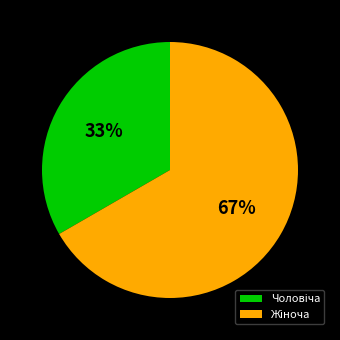

Which has a higher value, Чоловіча or Жіноча?

Жіноча